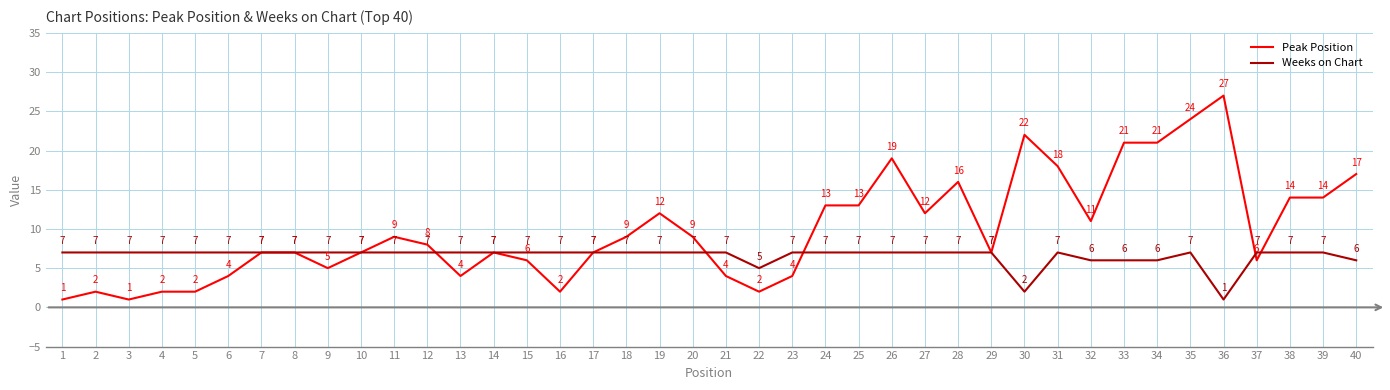

What is the total value across all series at 22?

7